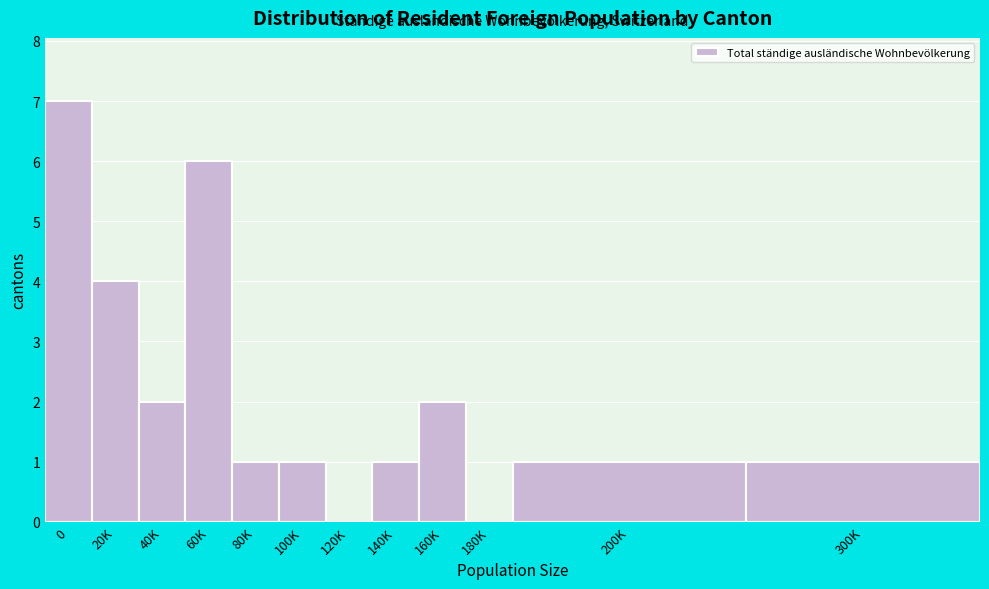

Reading right to left, transcribe all the data shown in this chart.

300K=1	200K=1	180K=0	160K=2	140K=1	120K=0	100K=1	80K=1	60K=6	40K=2	20K=4	0=7